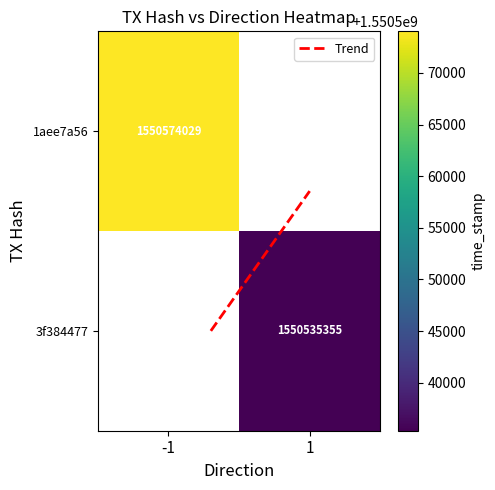

Is it true that Trend equals 0.2 at -1?

False